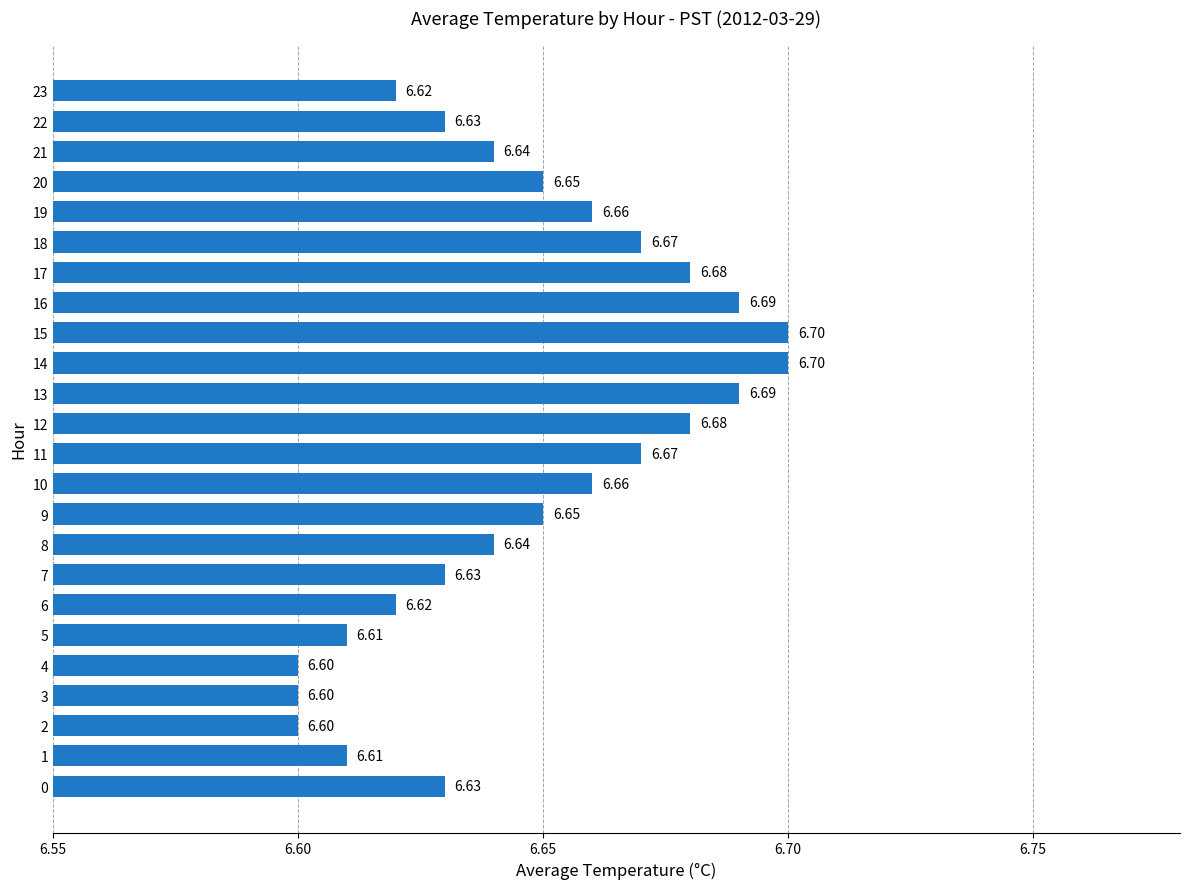

What is the ratio of the value at 4 to the value at 21?

1.0